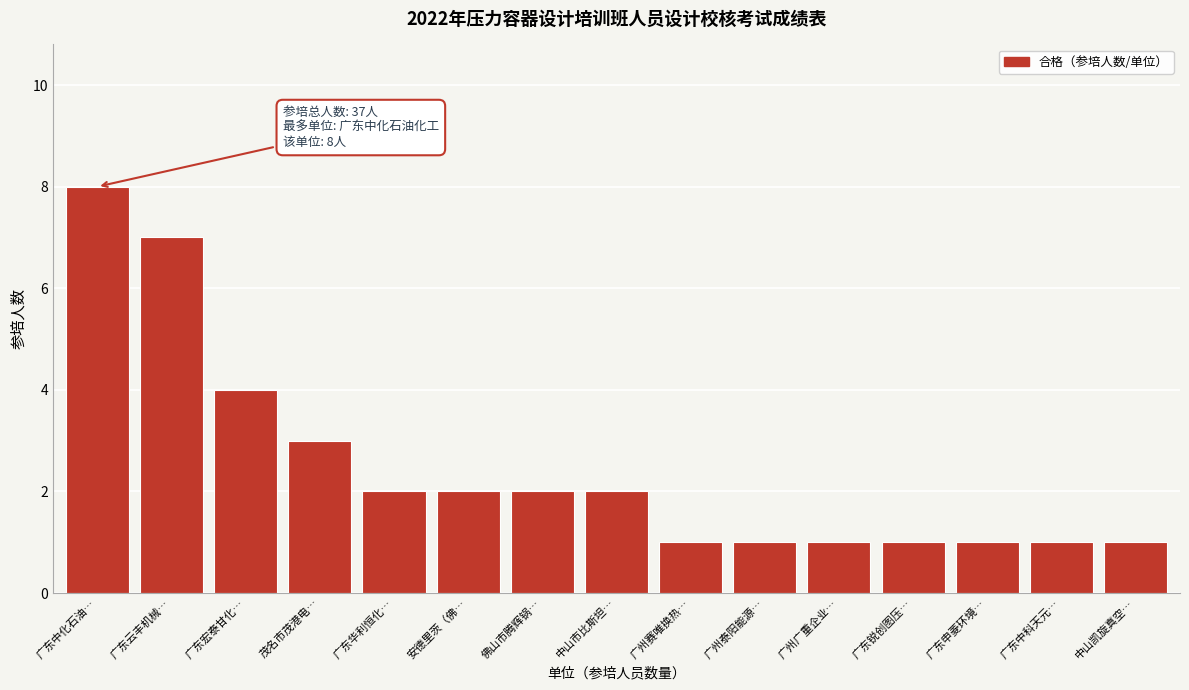

Reading left to right, what are all the values shown in this chart?

广东中化石油…=8	广东云丰机械…=7	广东宏泰甘化…=4	茂名市茂港电…=3	广东华利恒化…=2	安德里茨（佛…=2	佛山市腾辉锅…=2	中山市比斯坦…=2	广州赛唯换热…=1	广州泰阳能源…=1	广州广重企业…=1	广东锐创图压…=1	广东申菱环境…=1	广东中科天元…=1	中山凯旋真空…=1